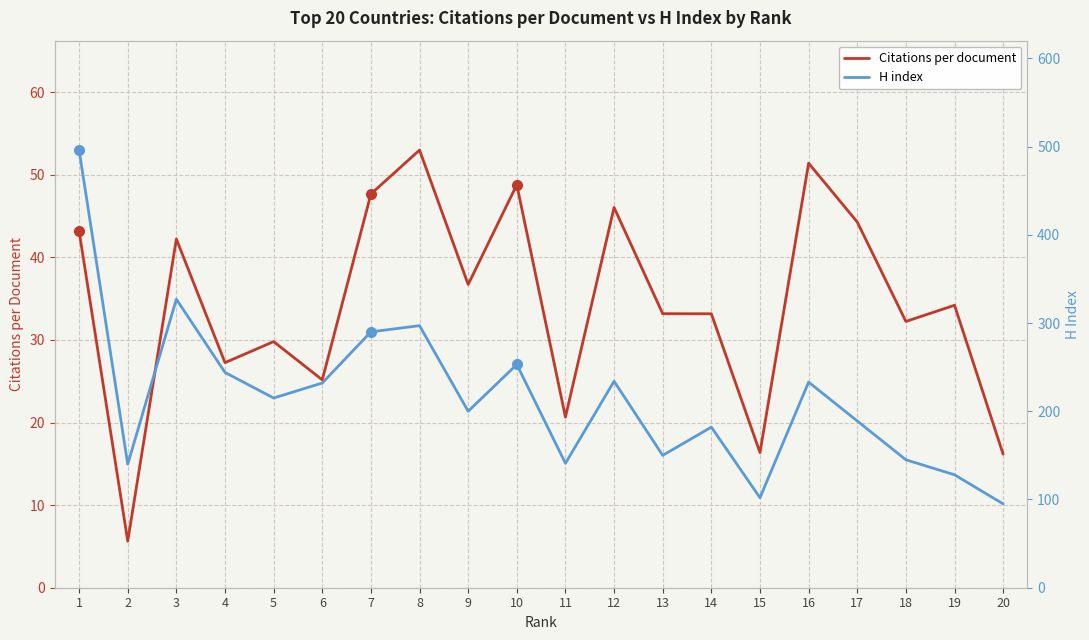

At which category does H index reach its first local valley?

2